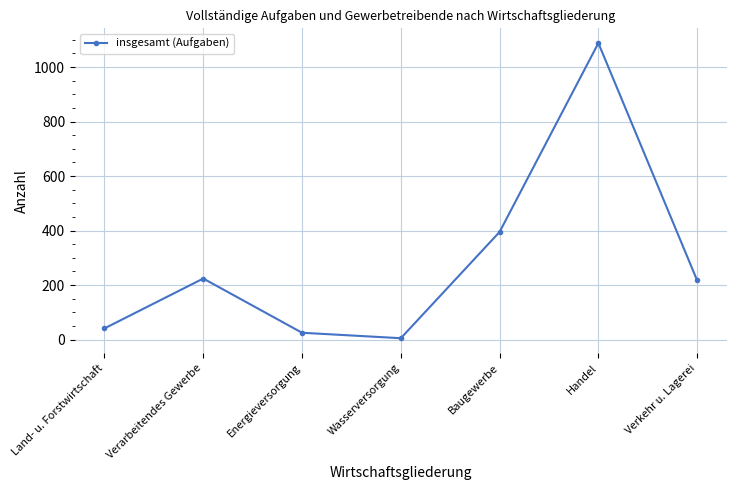

What is the label of the 1st point from the right?

Verkehr u. Lagerei